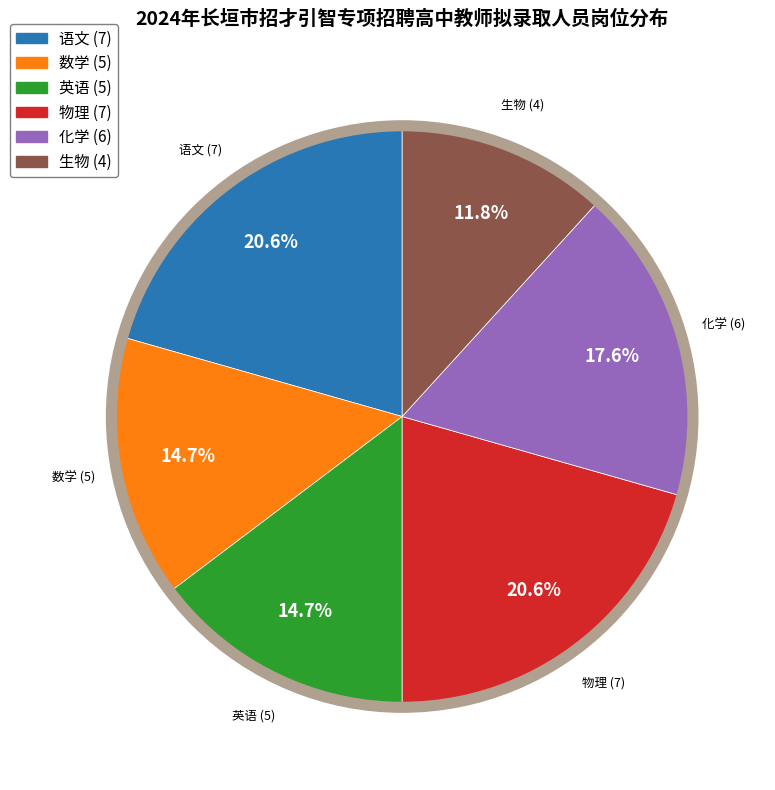

How many slices are in this pie chart?

6